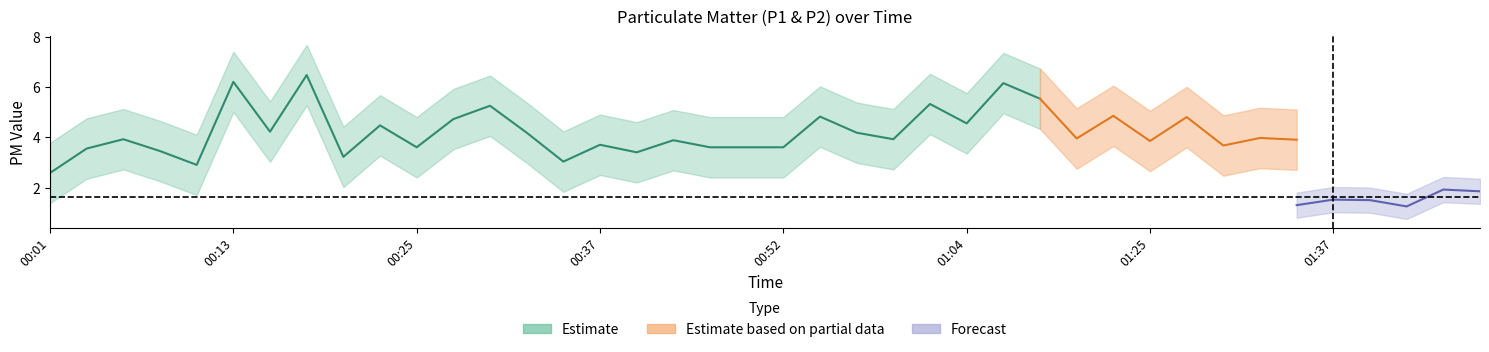

At which category is the sum across all series the highest?

00:18